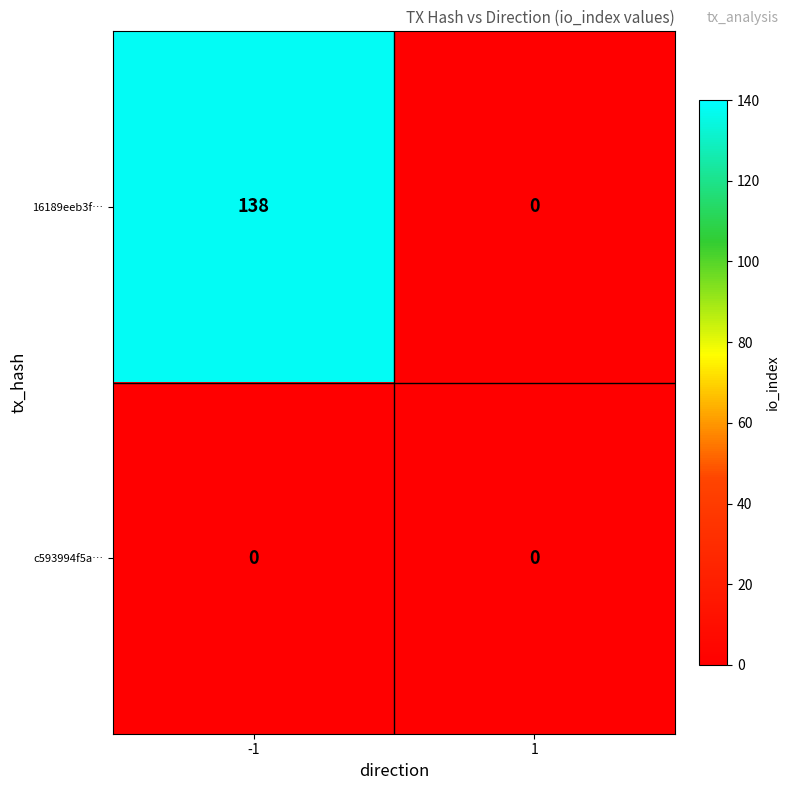

Between -1 and 1, which series saw the biggest shift?

16189eeb3f…